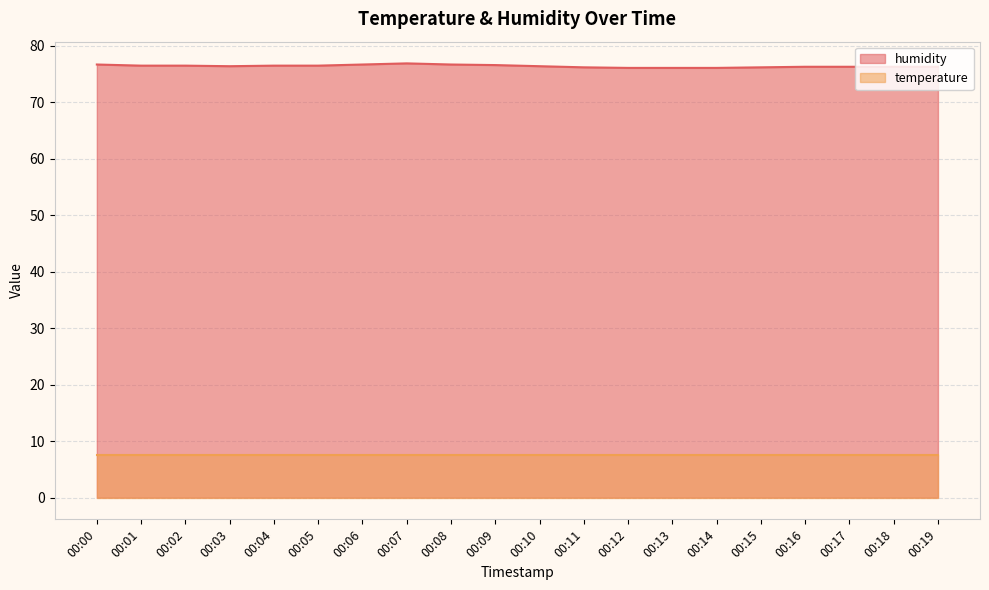

What is the sum of all values?

1528.3